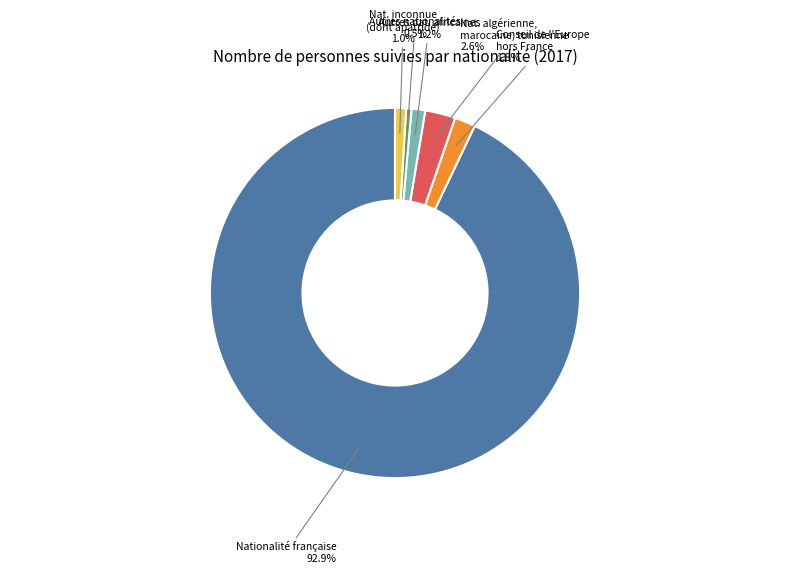

Does any single category account for the majority?

Yes